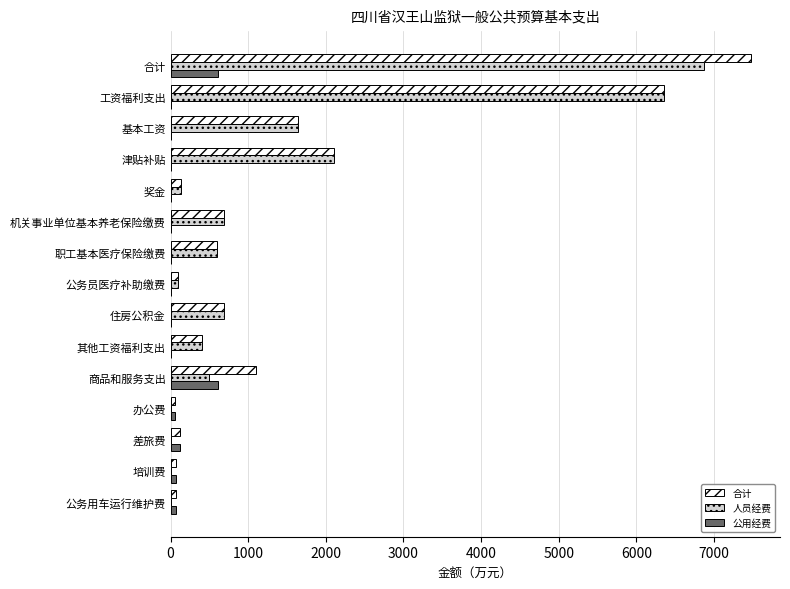

The value of 人员经费 at 差旅费 is 3836.0. True or false?

False